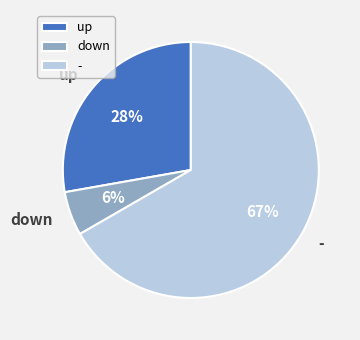

Rank the categories by value from highest to lowest.

-, up, down